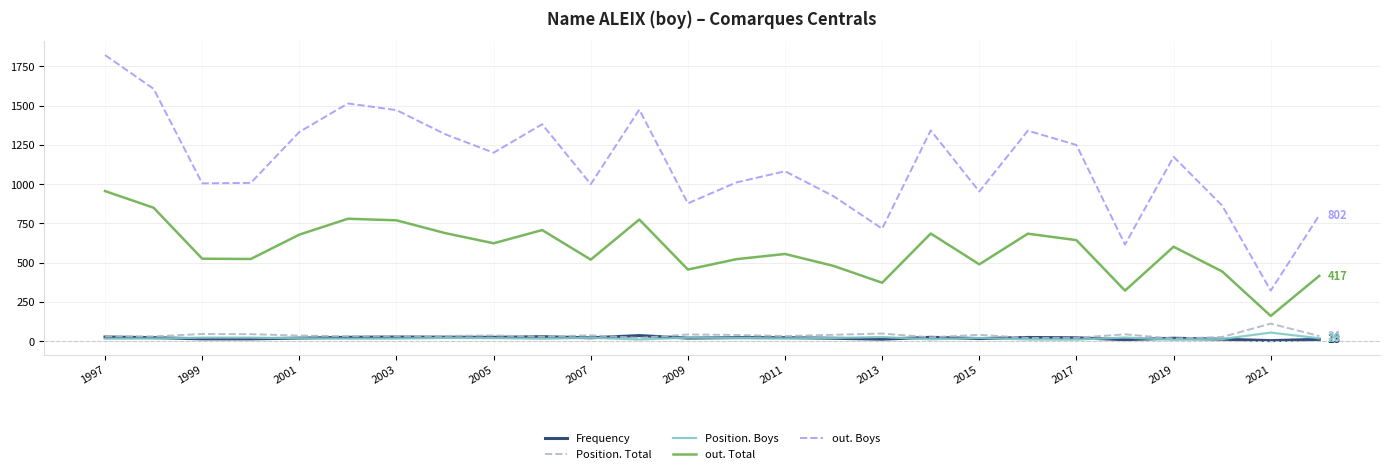

What is the greatest value displayed?

1821